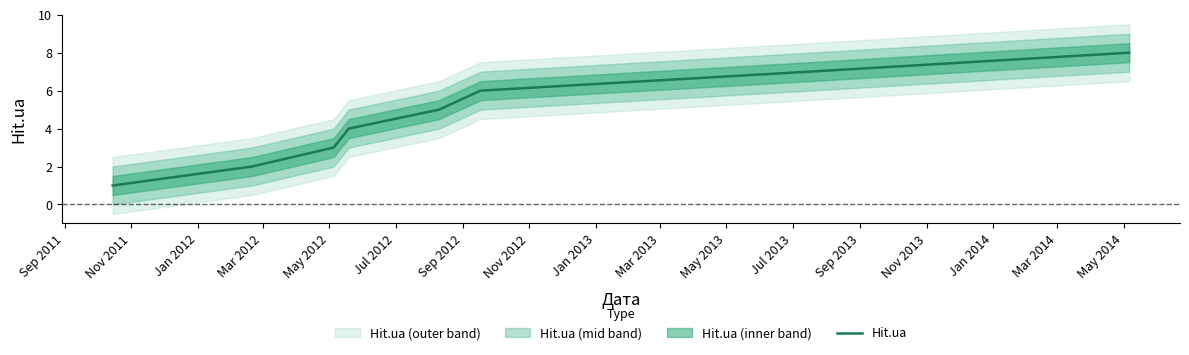

How many values are below 5?

4